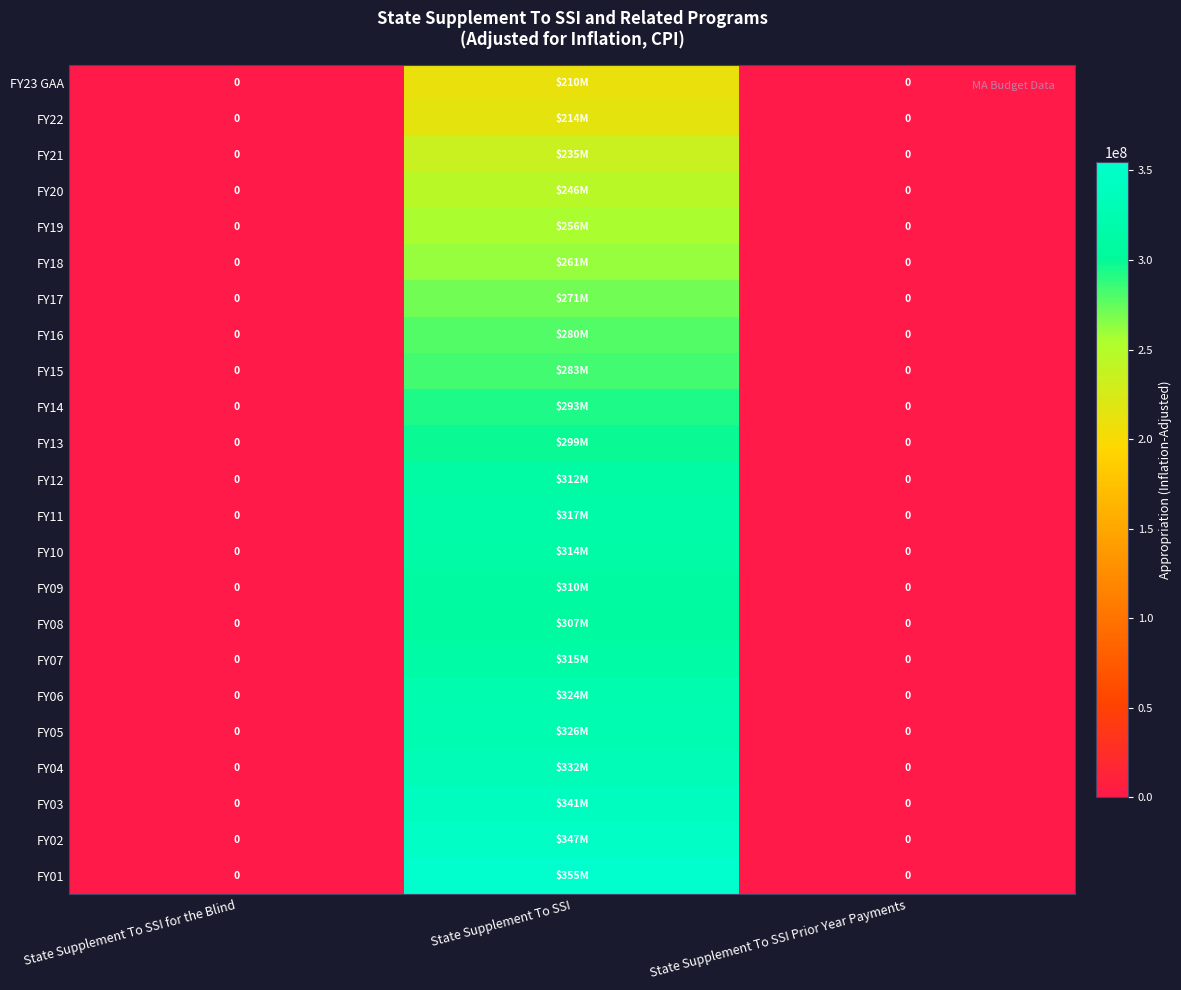

Is the value of FY03 at State Supplement To SSI for the Blind greater than the value of FY13 at State Supplement To SSI for the Blind?

No